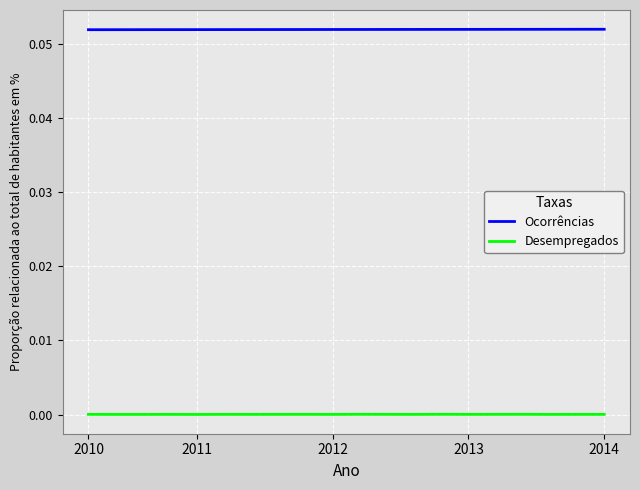

List the series in order of their overall mean, highest first.

Ocorrências, Desempregados